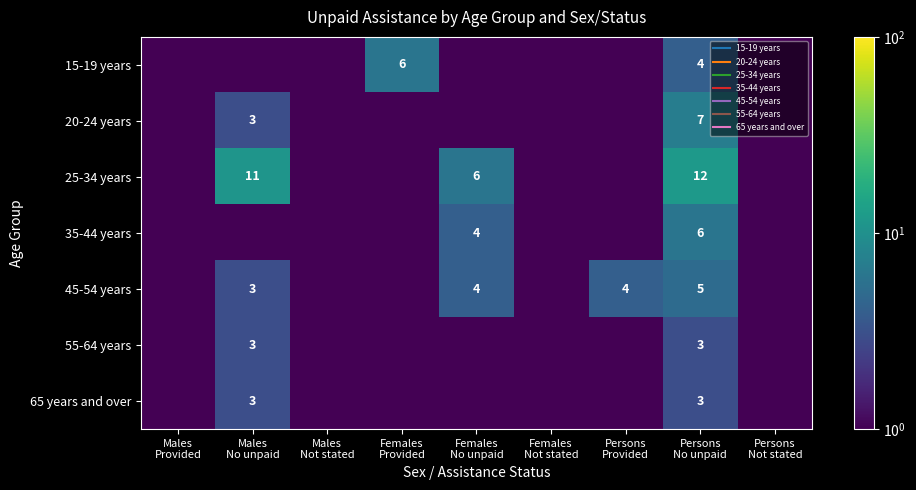

True or false: 15-19 years has a value of 4.0 at Persons No unpaid.

True